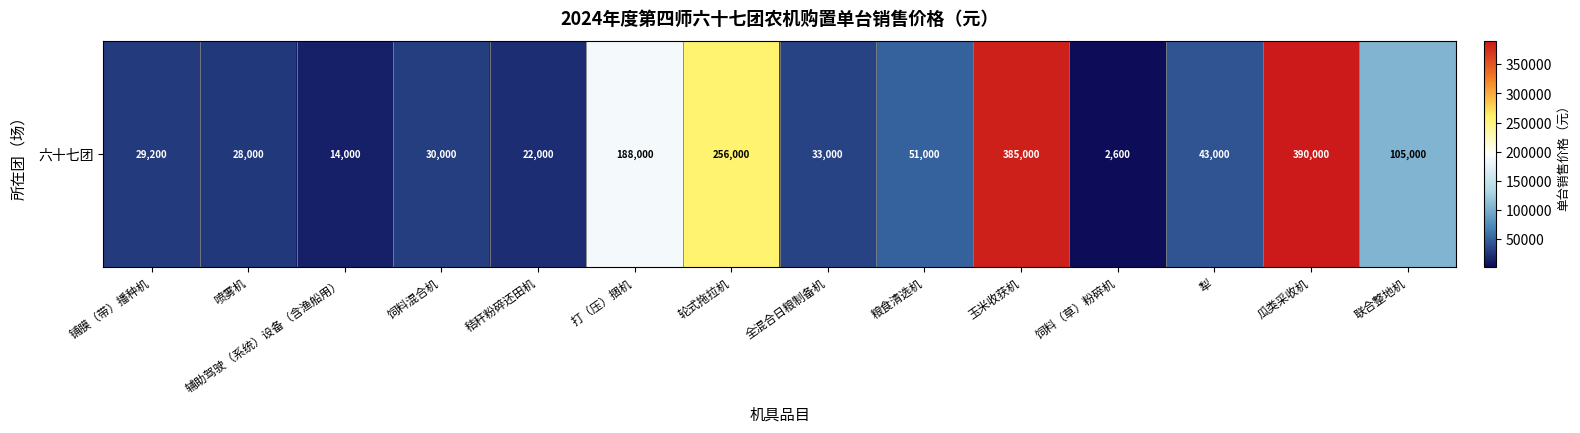

Count the number of values greater than 43000.

6